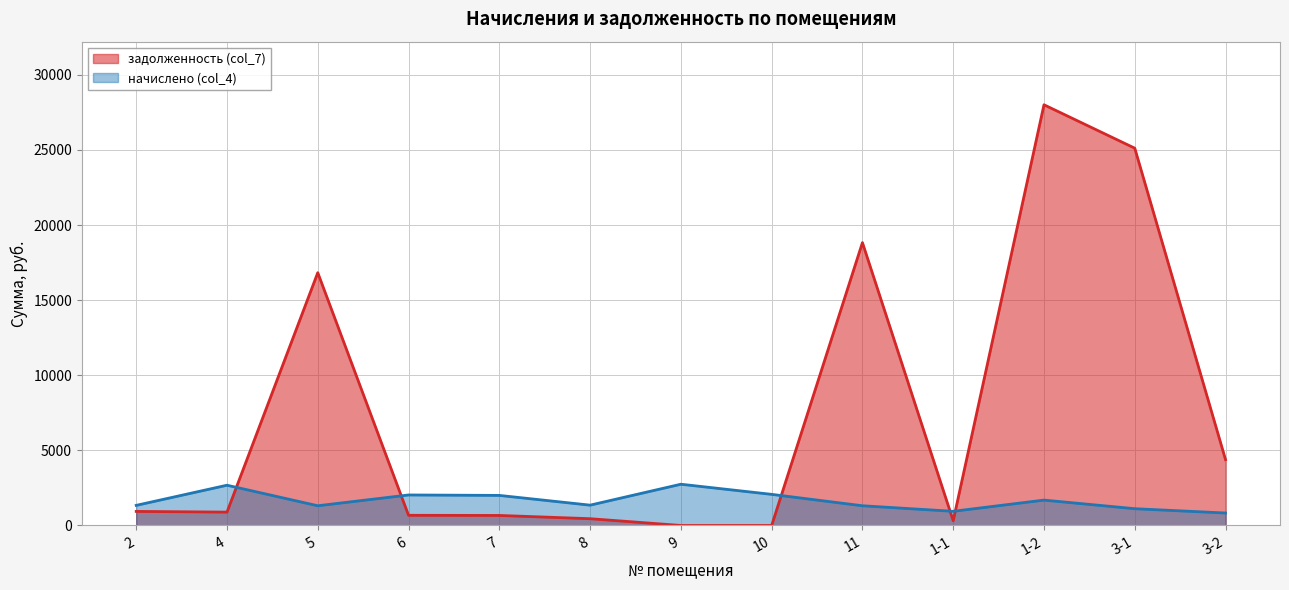

How many data points in начислено (col_4) are less than 1352?

6